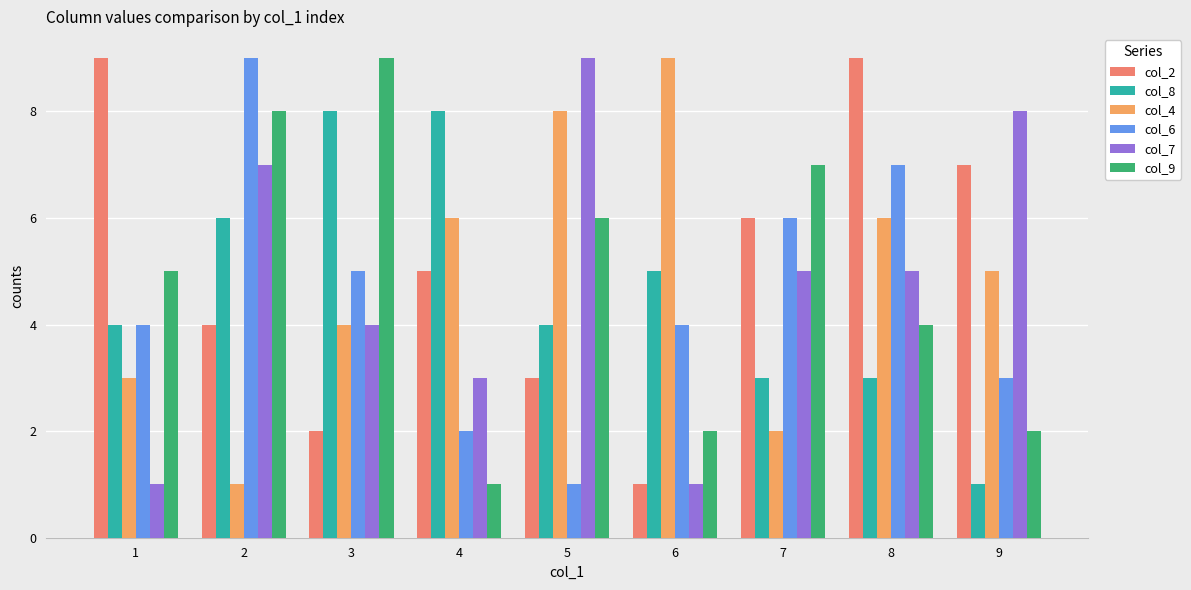

Is the value of col_6 at 7 greater than the value of col_9 at 7?

No